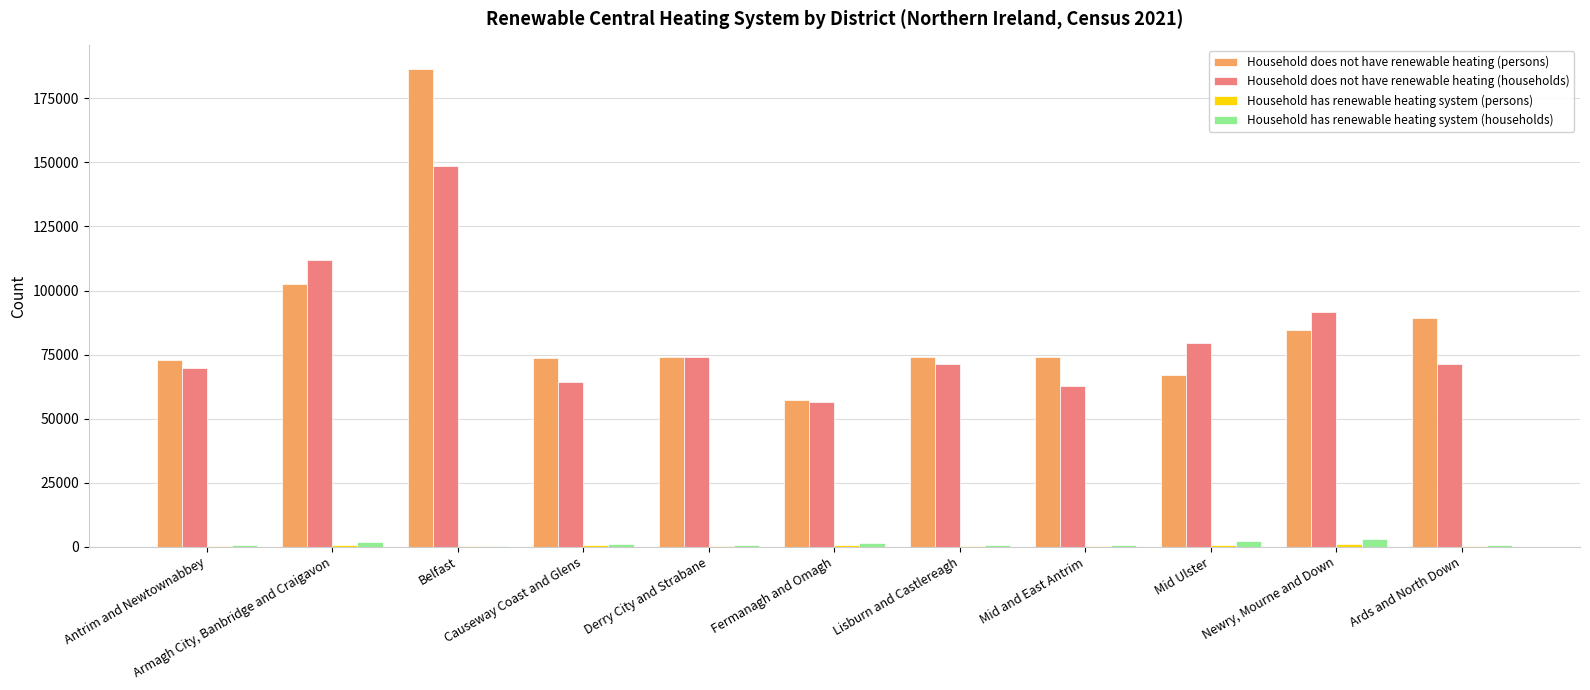

What is the sum of all Household has renewable heating system (households) values?

12977